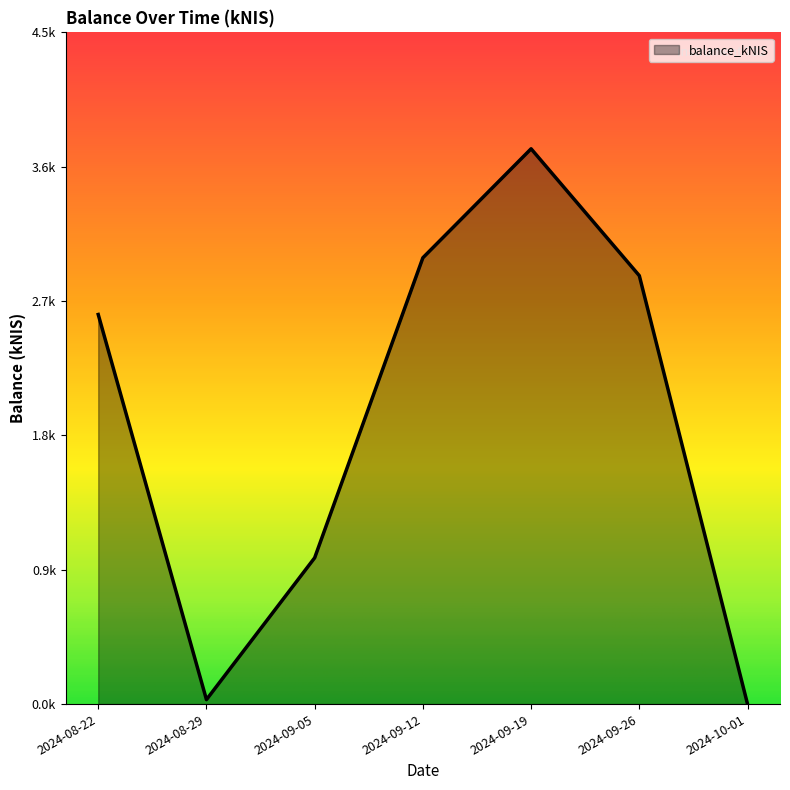

Where is the data nearest to the value 1?

2024-09-05